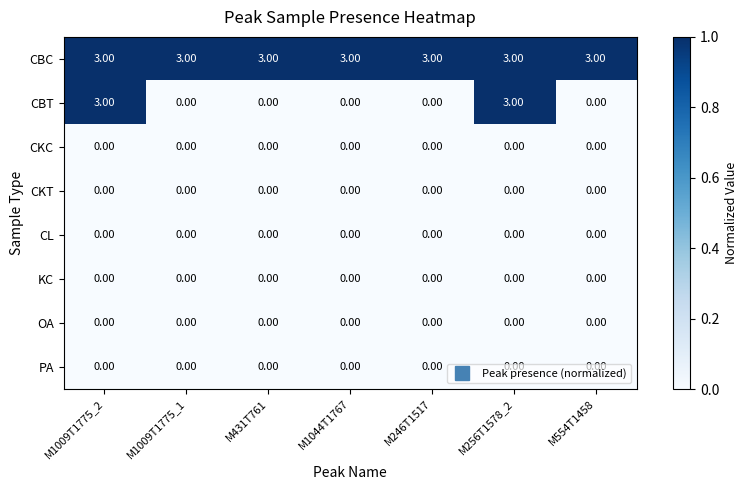

Which series has the largest total across all categories?

CBC